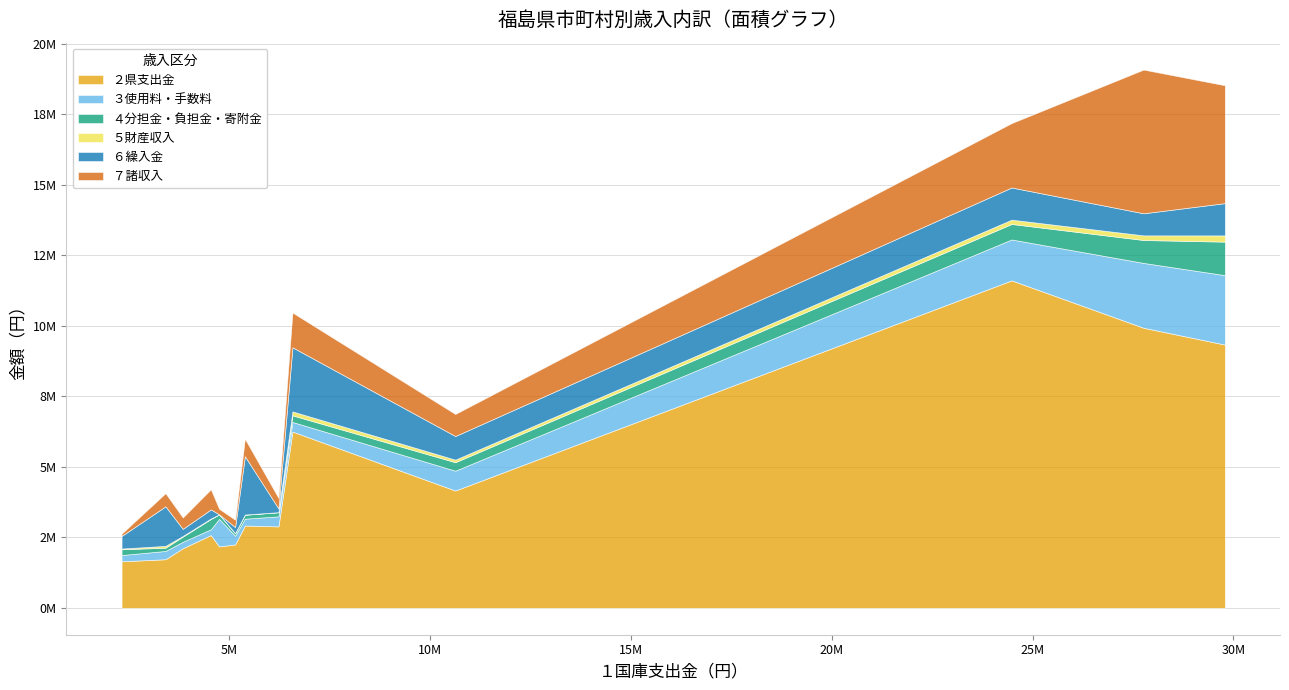

What is the difference between the maximum and minimum values in the ３使用料・手数料 series?

2256779